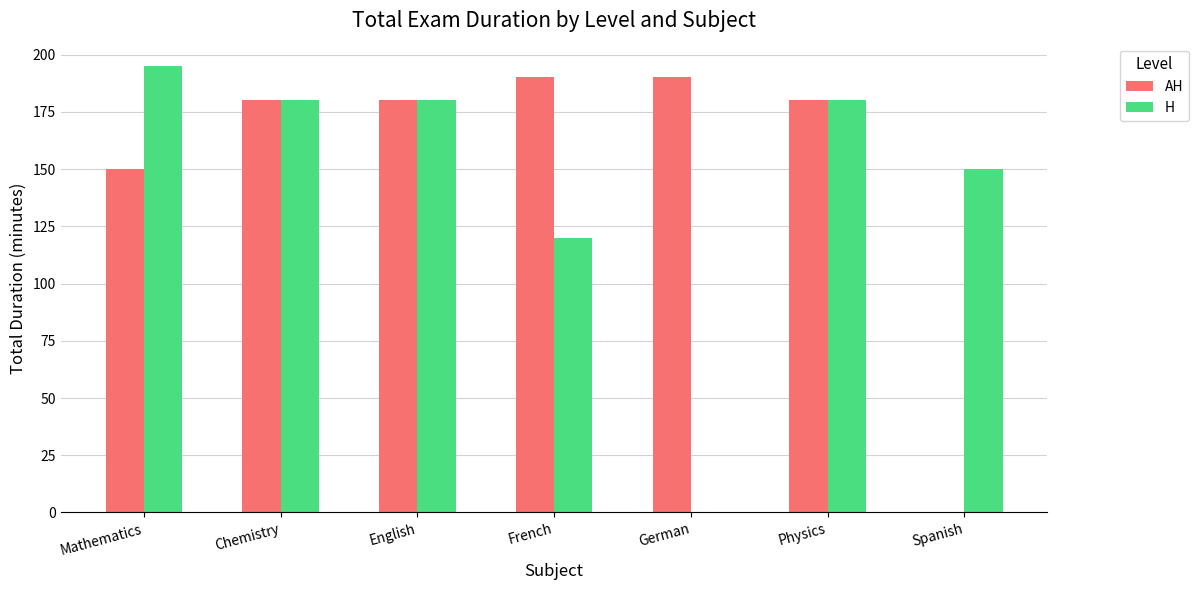

Where is AH nearest to the value 95?

Mathematics